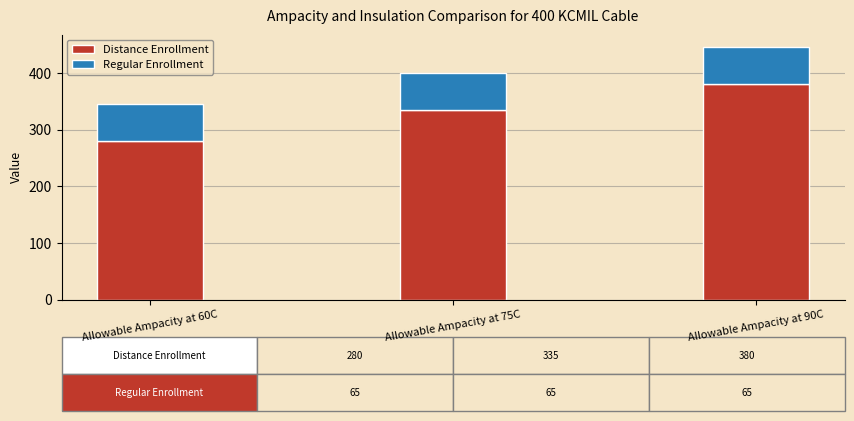

What is the total value across all series at Allowable Ampacity at 75C?

400